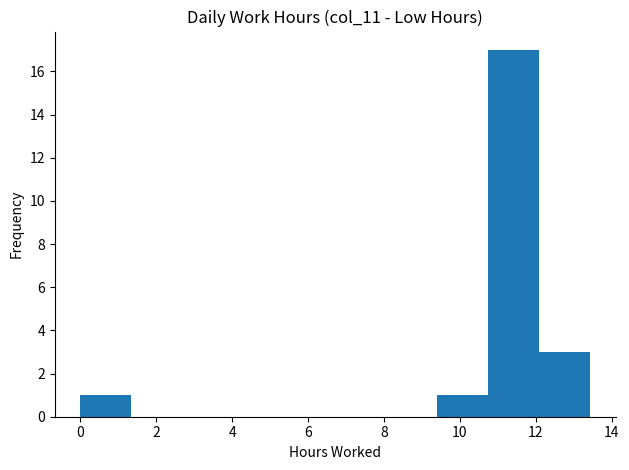

Reading left to right, transcribe this chart: for each bar, give the range it covers on the x-axis and its height. Neither the bar edges nor the heights are printed on the chart, so give them approximately, as read against the axes.

0.0 to 1.4: 1
1.4 to 2.6: 0
2.6 to 4.0: 0
4.0 to 5.4: 0
5.4 to 6.8: 0
6.8 to 8.0: 0
8.0 to 9.4: 0
9.4 to 10.8: 1
10.8 to 12.0: 17
12.0 to 13.4: 3